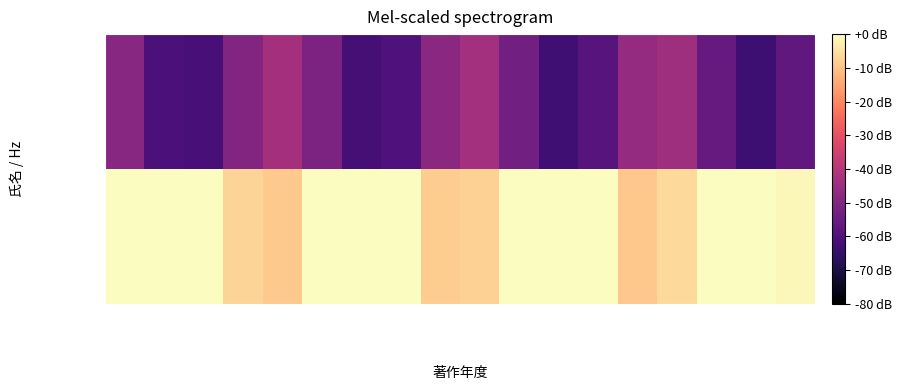

Reading right to left, list all the values displayed in this chart.

井﨑 ゆみ子: 2024(欧文)=-1.1	2023(欧文)=0.0	2022(欧文)=0.0	2021(欧文)=-6.0	2020(欧文)=-9.3	2019(欧文)=0.0	2018(欧文)=0.0	2017(欧文)=0.0	2016(欧文)=-7.6	2024=-8.3	2023=0.0	2022=0.0	2021=0.0	2020=-8.8	2019=-6.9	2018=0.0	2017=0.0	2016=0.0
前田 健一: 2024(欧文)=-56.6	2023(欧文)=-63.3	2022(欧文)=-55.4	2021(欧文)=-44.5	2020(欧文)=-46.5	2019(欧文)=-58.6	2018(欧文)=-62.9	2017(欧文)=-53.3	2016(欧文)=-43.7	2024=-48.2	2023=-60.3	2022=-62.1	2021=-51.1	2020=-43.3	2019=-50.2	2018=-61.7	2017=-60.9	2016=-49.1